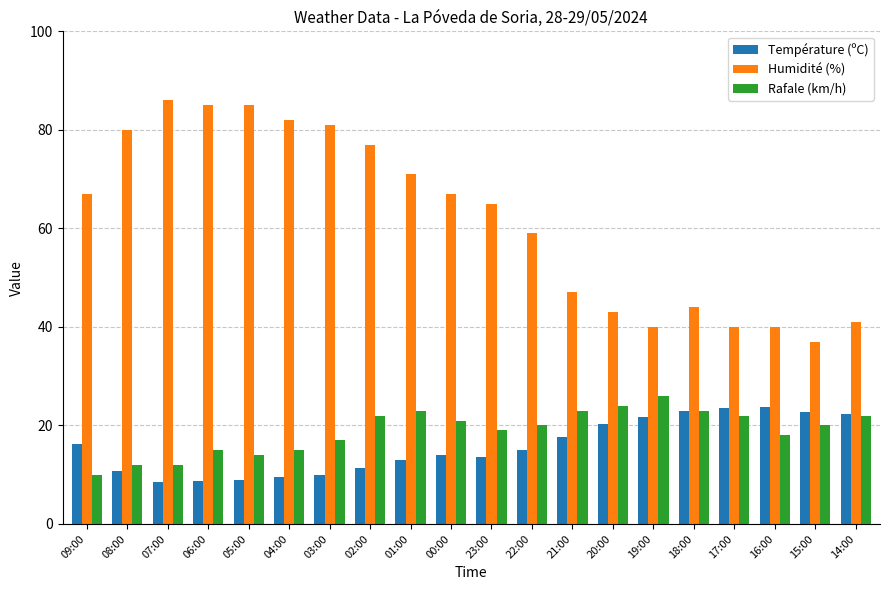

At how many categories does at least one series exceed 45?

13